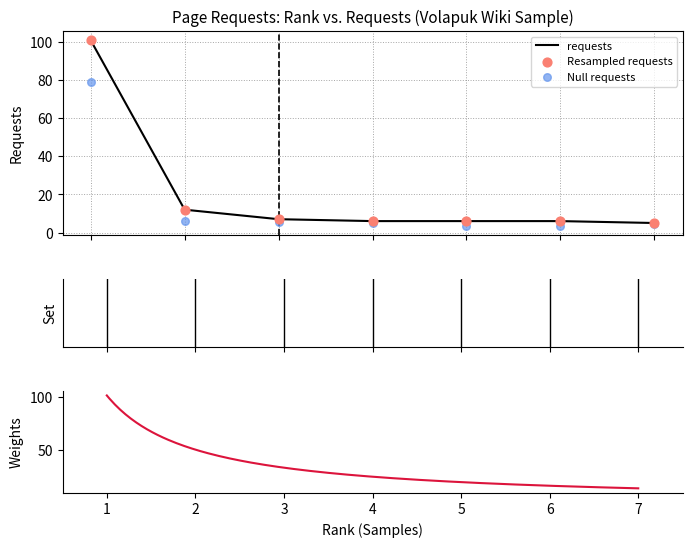

What is the change in value from 3 to 5?

-1